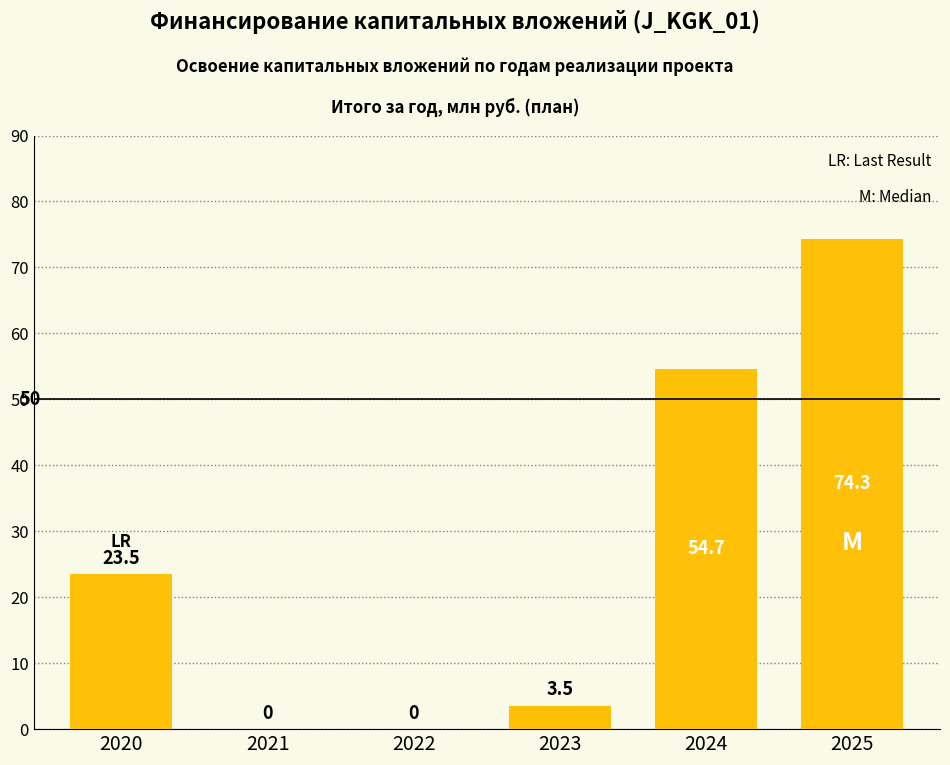

Reading left to right, extract all data points from this chart.

23.5	0.0	0.0	3.5	54.7	74.3